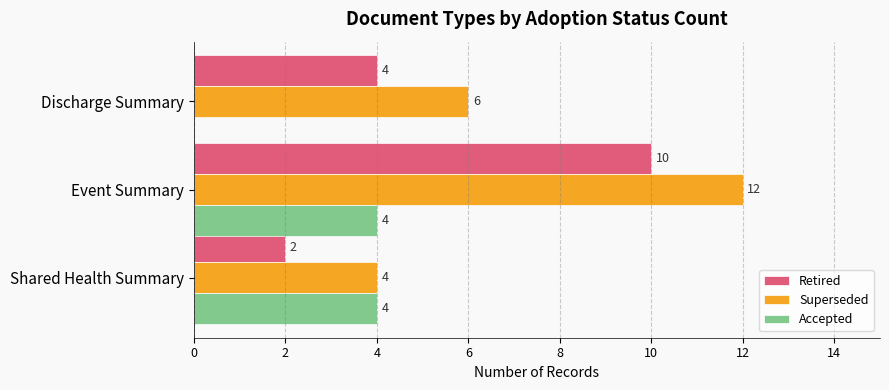

What is the average value of the Retired series?

5